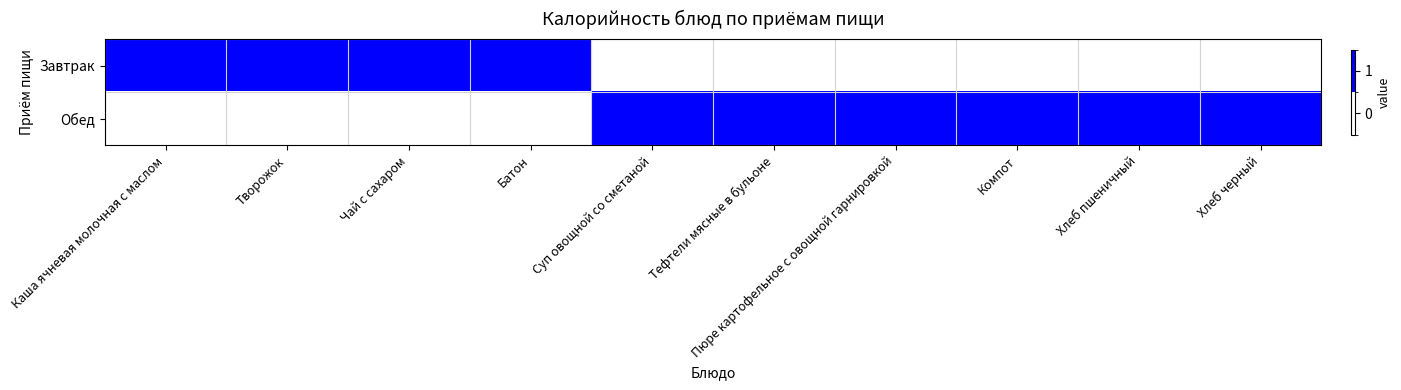

What is the difference between the highest and lowest values at Компот?

1